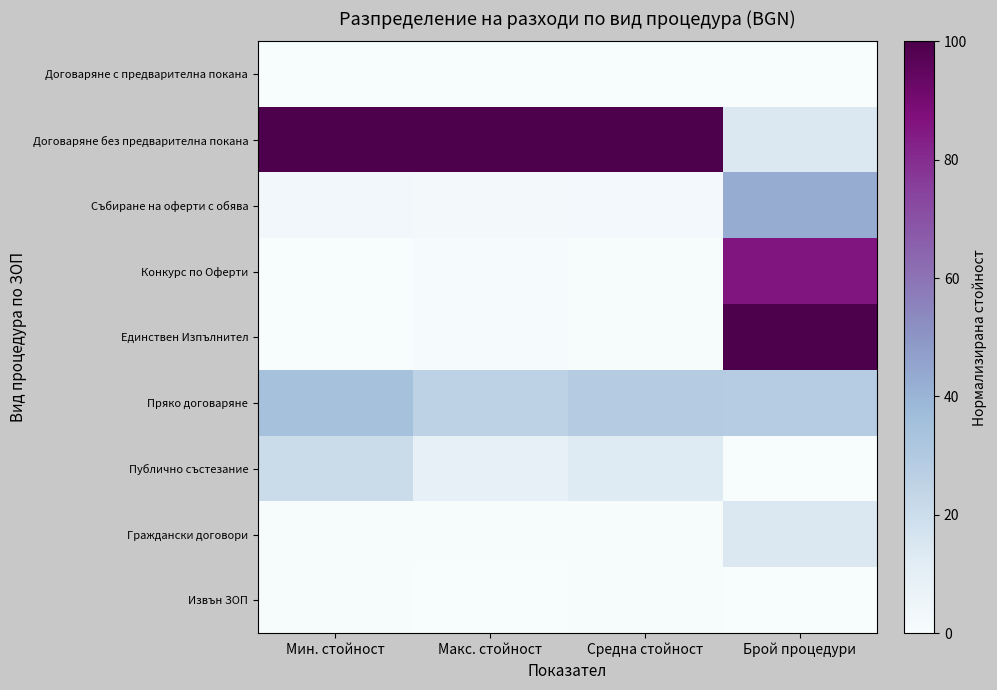

List the series in order of their peak value, lowest first.

Договаряне с предварителна покана, Извън ЗОП, Граждански договори, Публично състезание, Пряко договаряне, Събиране на оферти с обява, Конкурс по Оферти, Договаряне без предварителна покана, Единствен Изпълнител